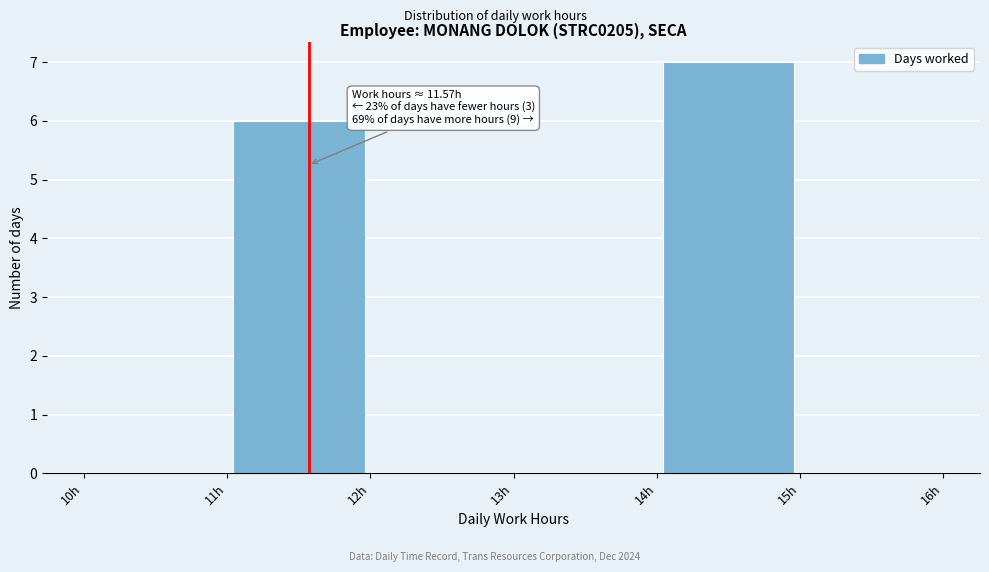

Over which range of the x-axis is the bar tallest?

14 to 15